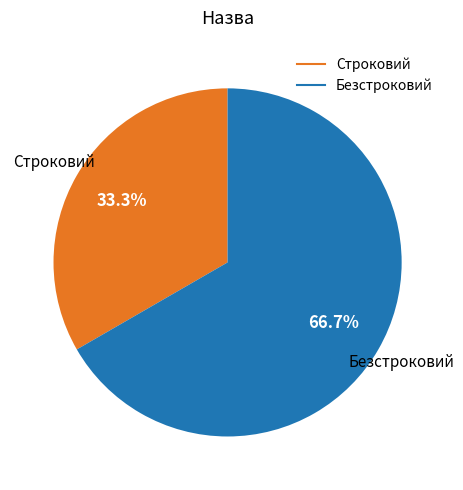

What percentage is NOT represented by Безстроковий?

33.3%